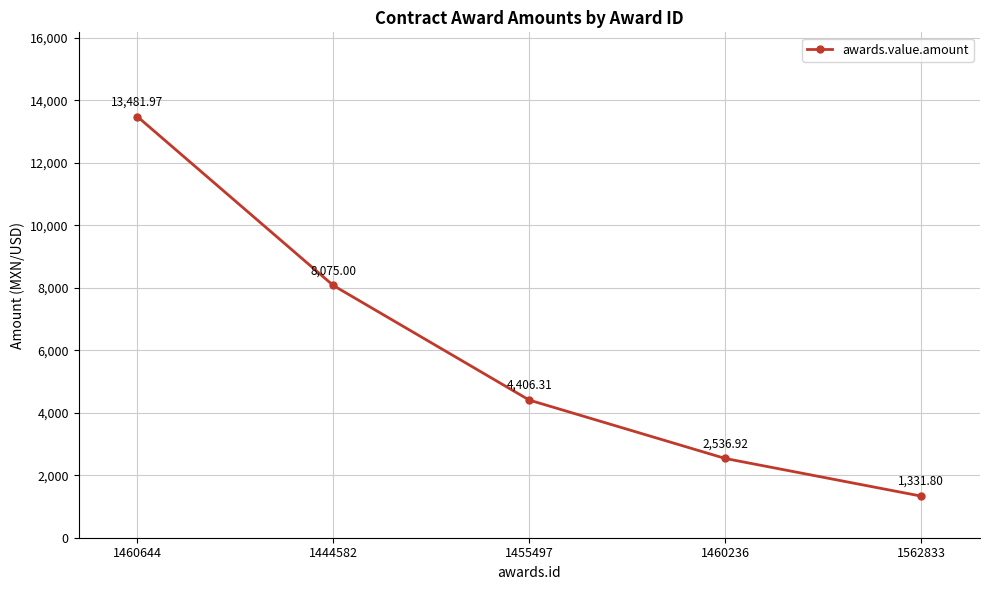

Count the number of categories in the chart.

5